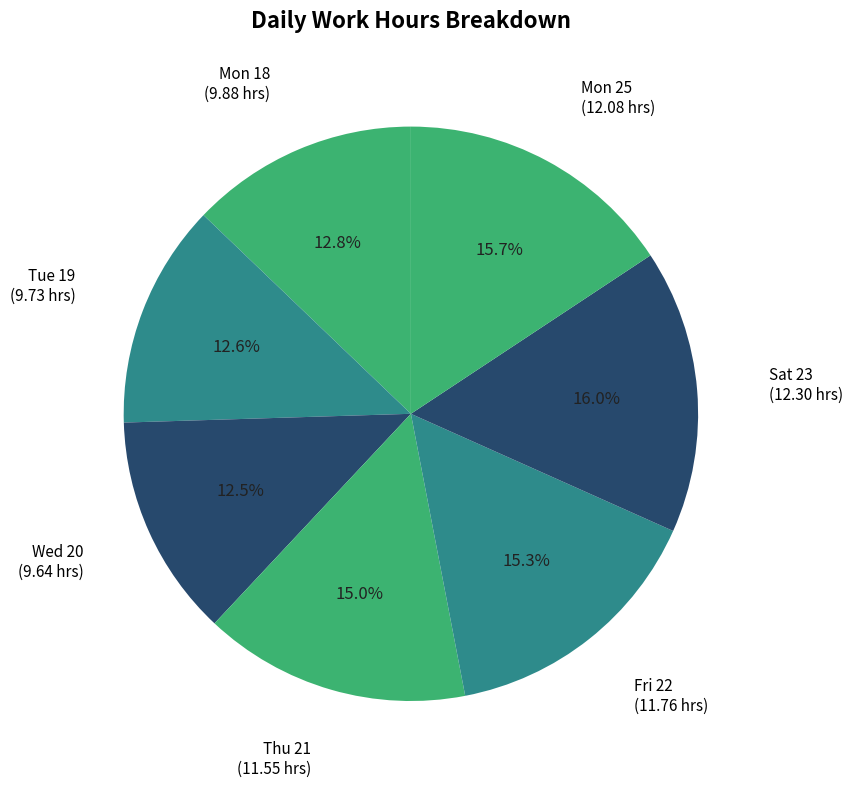

Approximately how many times larger is the value at Wed 20 compared to Sat 23?

0.8